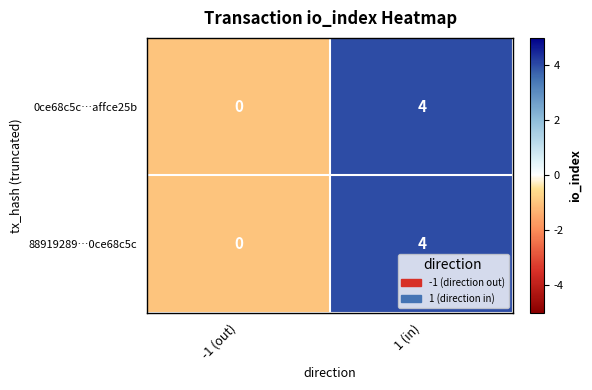

At which label is 0ce68c5c…affce25b closest to 2?

-1 (out)